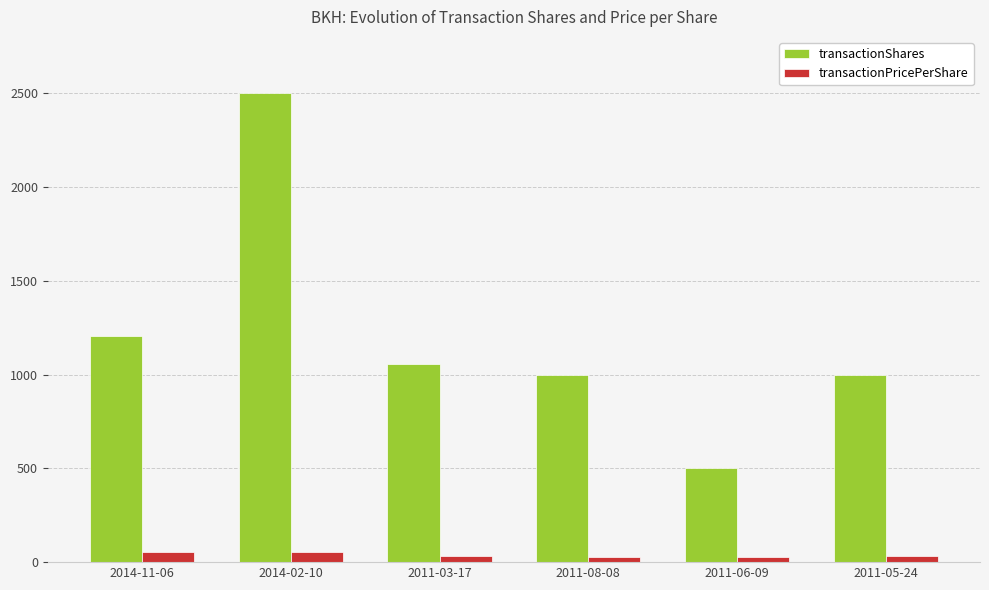

At which category is the sum across all series the highest?

2014-02-10